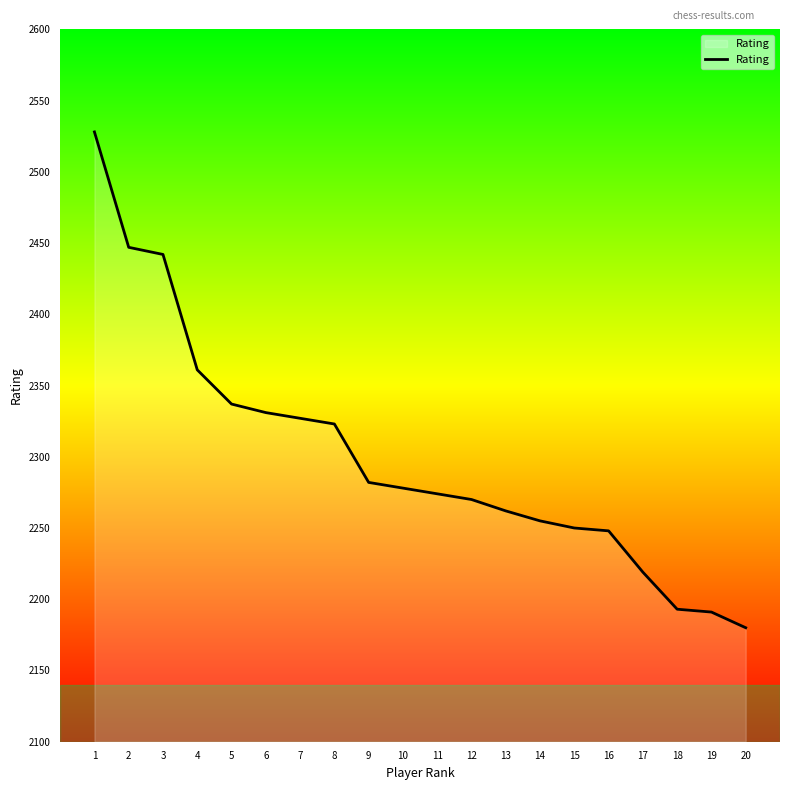

True or false: the data shows 3098 at 19.

False